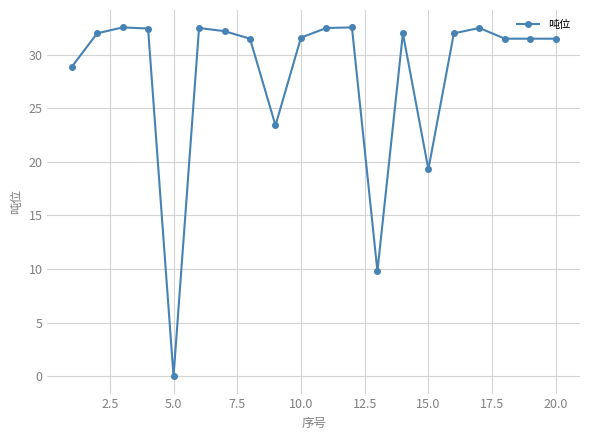

True or false: there are more than 2 points higher than both neighbors.

True